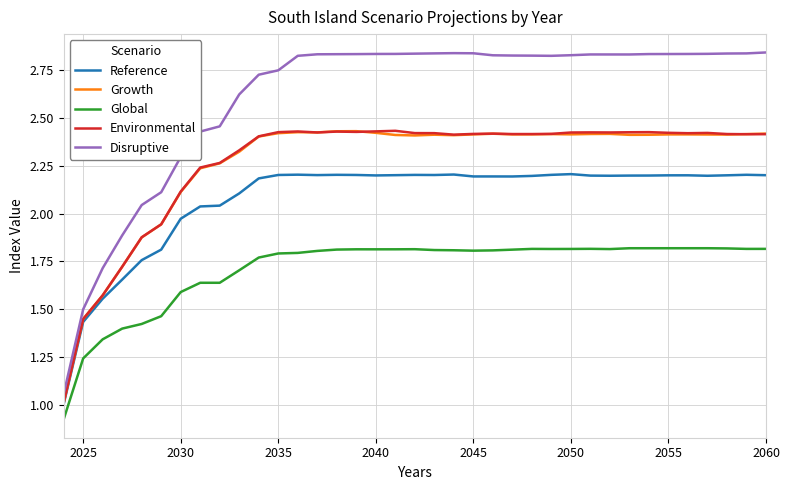

What is the minimum value for Growth?

1.0